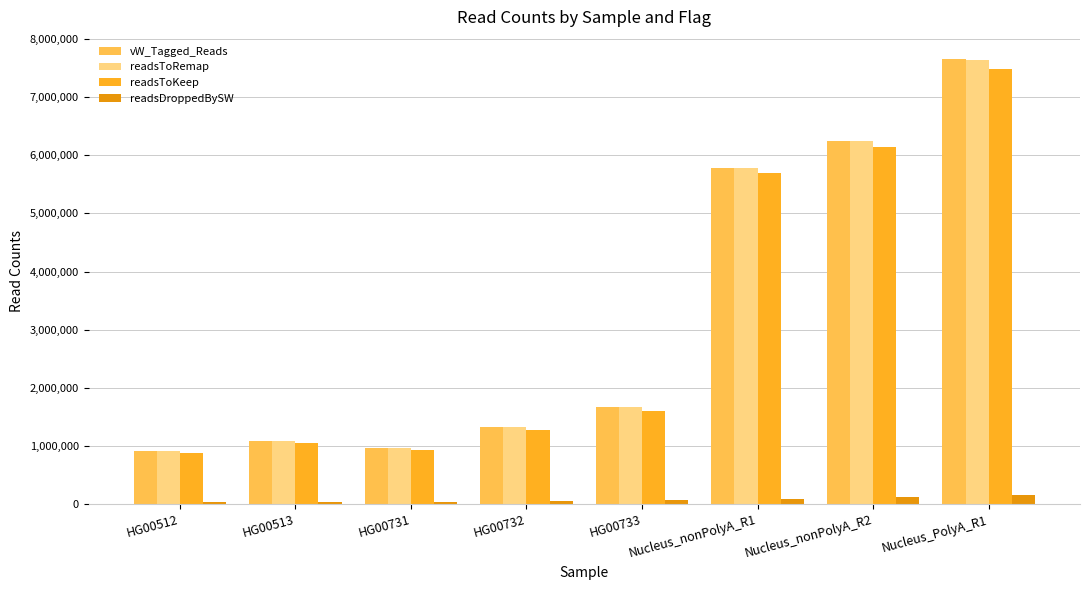

The value of readsToRemap at HG00512 is 1570065. True or false?

False